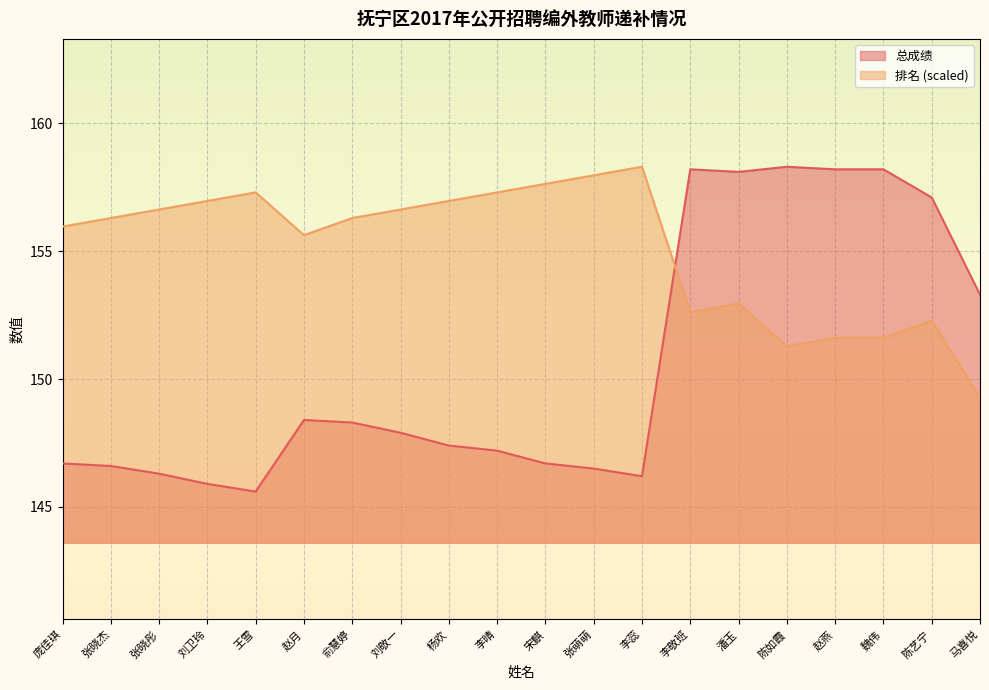

The value of 总成绩 at 庞佳琪 is 146.7. True or false?

True